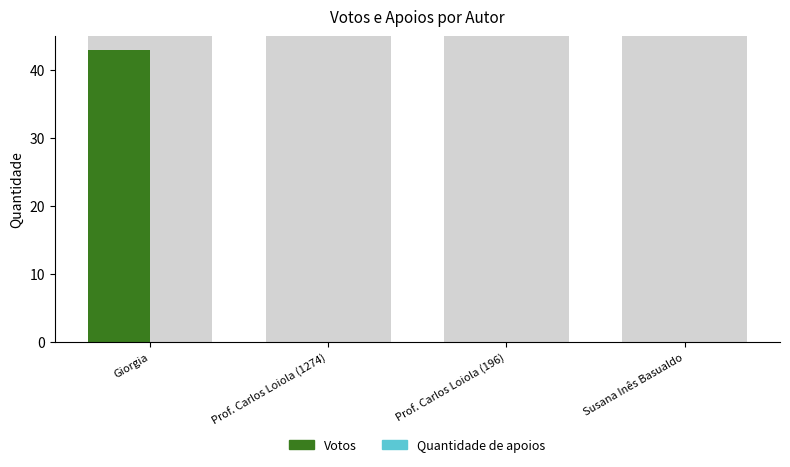

True or false: Votos has a value of 43 at Giorgia.

True